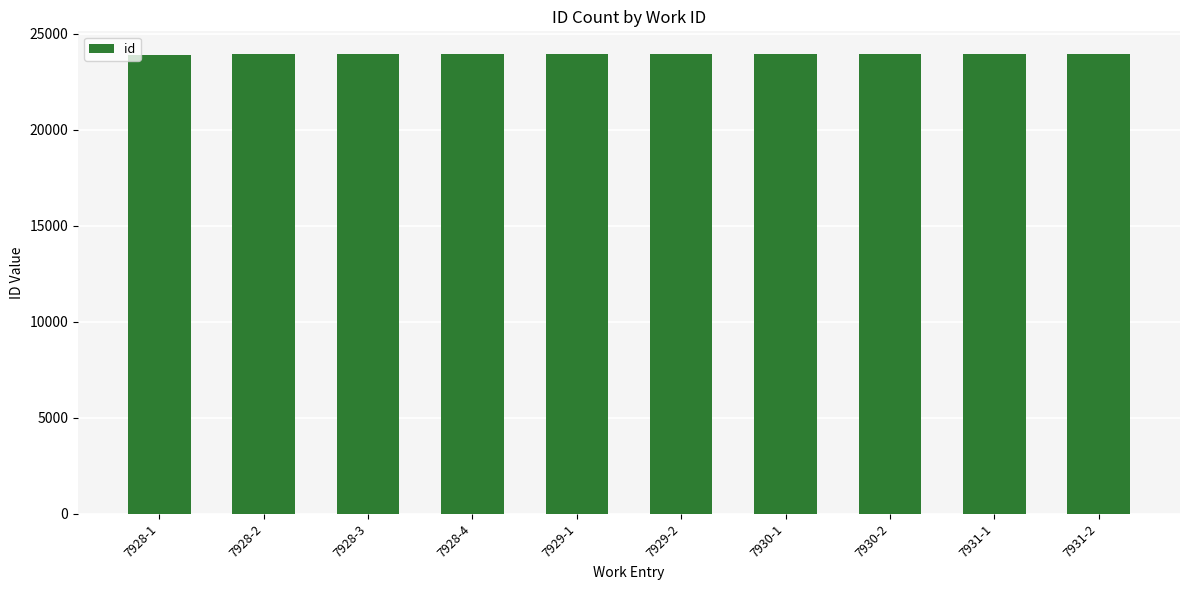

Approximately how many times larger is the value at 7928-1 compared to 7929-2?

1.0